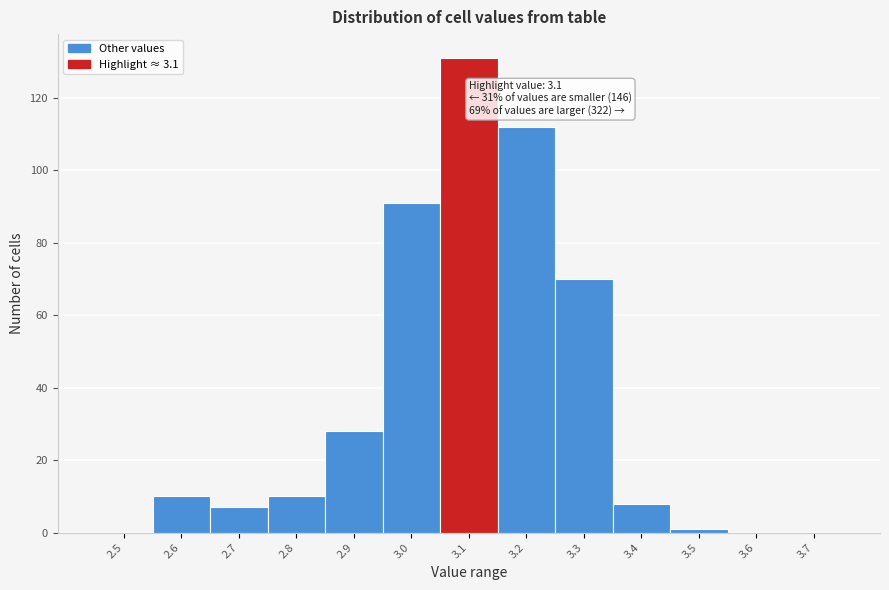

Reading left to right, list all the values displayed in this chart.

2.5=0	2.6=10	2.7=7	2.8=10	2.9=28	3.0=91	3.1=131	3.2=112	3.3=70	3.4=8	3.5=1	3.6=0	3.7=0